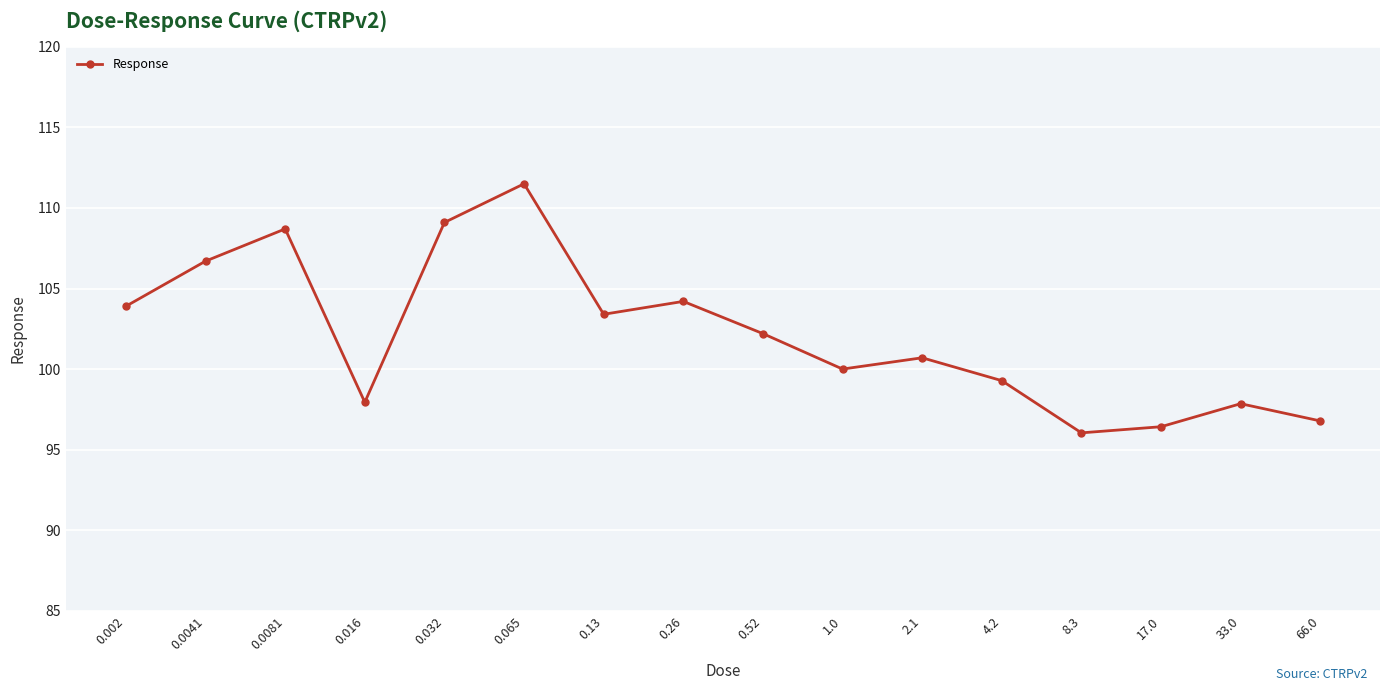

How many interior local peaks (higher than both neighbors) does the data have?

5